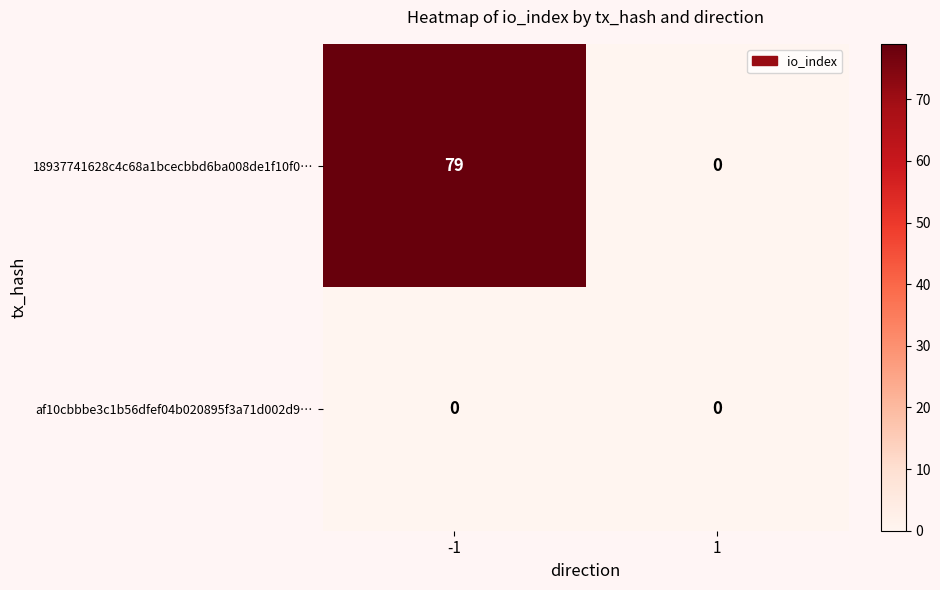

List the series in order of their peak value, lowest first.

af10cbbbe3c1b56dfef04b020895f3a71d002d9…, 18937741628c4c68a1bcecbbd6ba008de1f10f0…